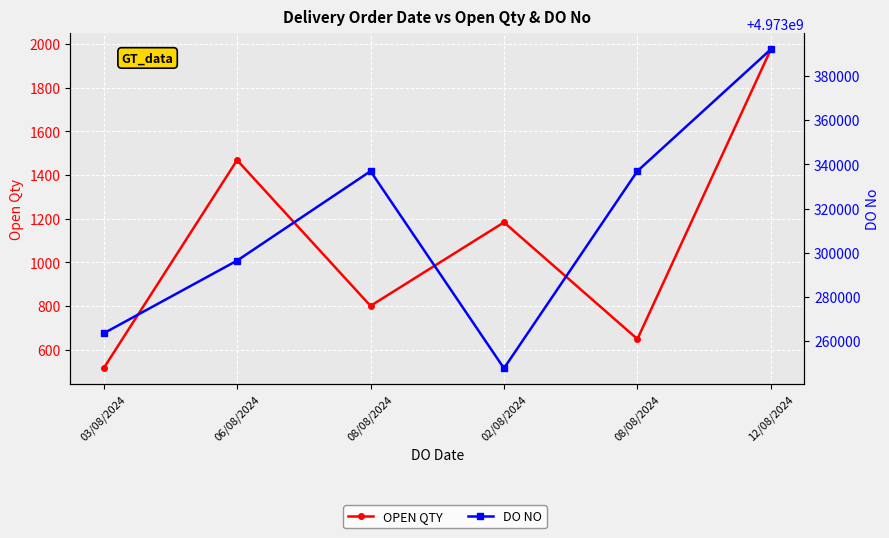

Between 06/08/2024 and 08/08/2024, which is larger?

06/08/2024